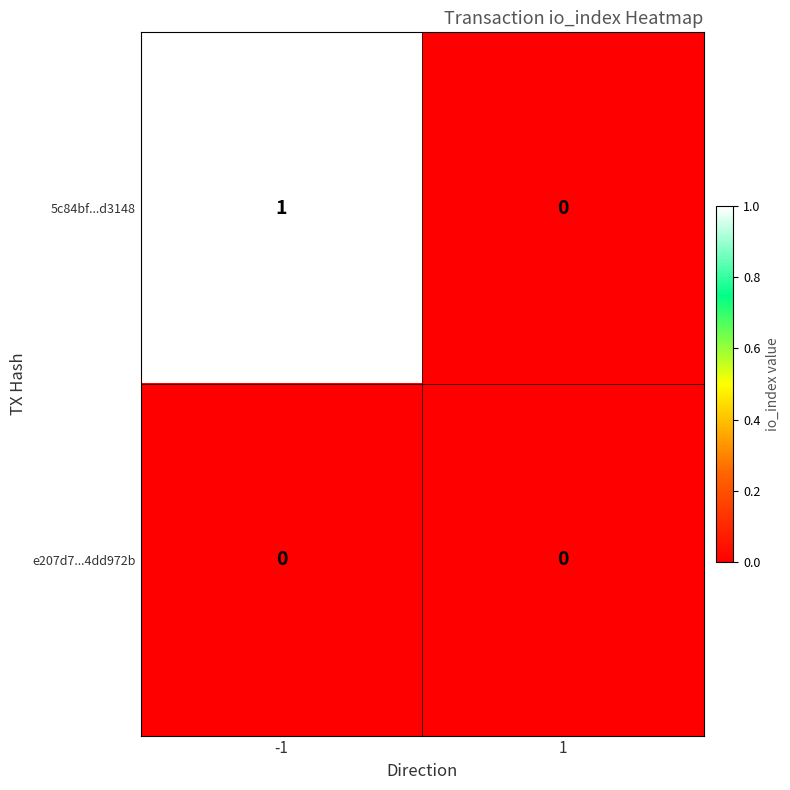

Rank the series by their average value, from lowest to highest.

e207d7...4dd972b, 5c84bf...d3148